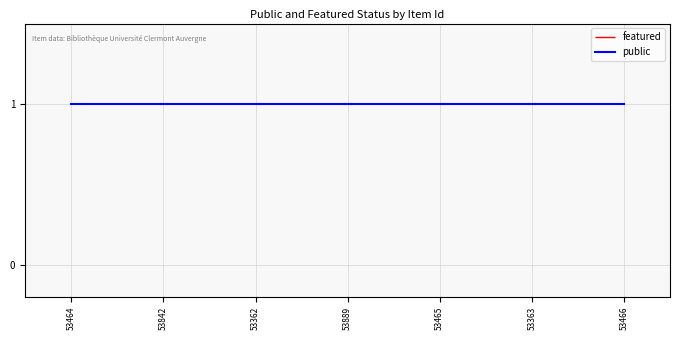

Reading left to right, what are all the values shown in this chart?

public: 53464=1	53842=1	53362=1	53889=1	53465=1	53363=1	53466=1
featured: 53464=0	53842=0	53362=0	53889=0	53465=0	53363=0	53466=0